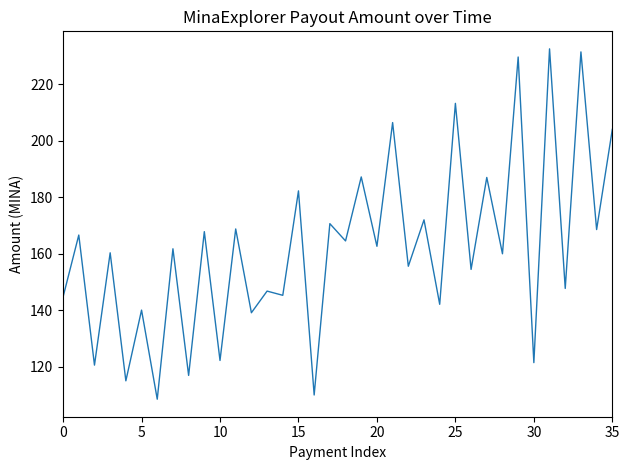

What is the maximum value shown in the chart?

232.6